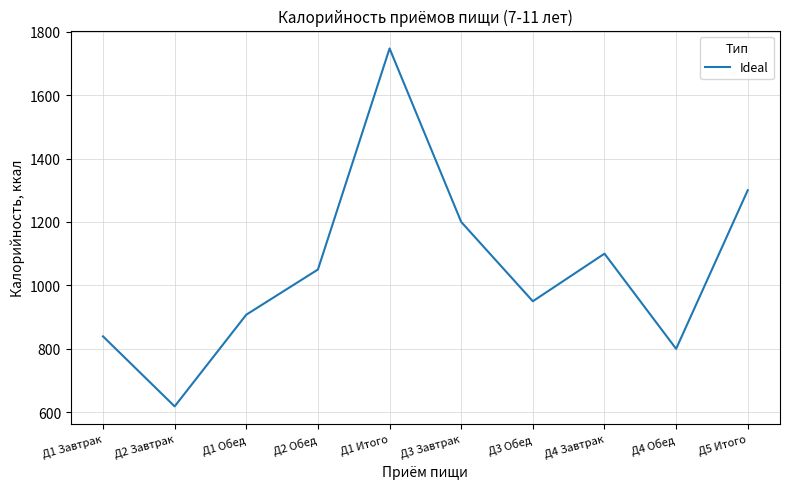

Does the chart have visible grid lines?

Yes